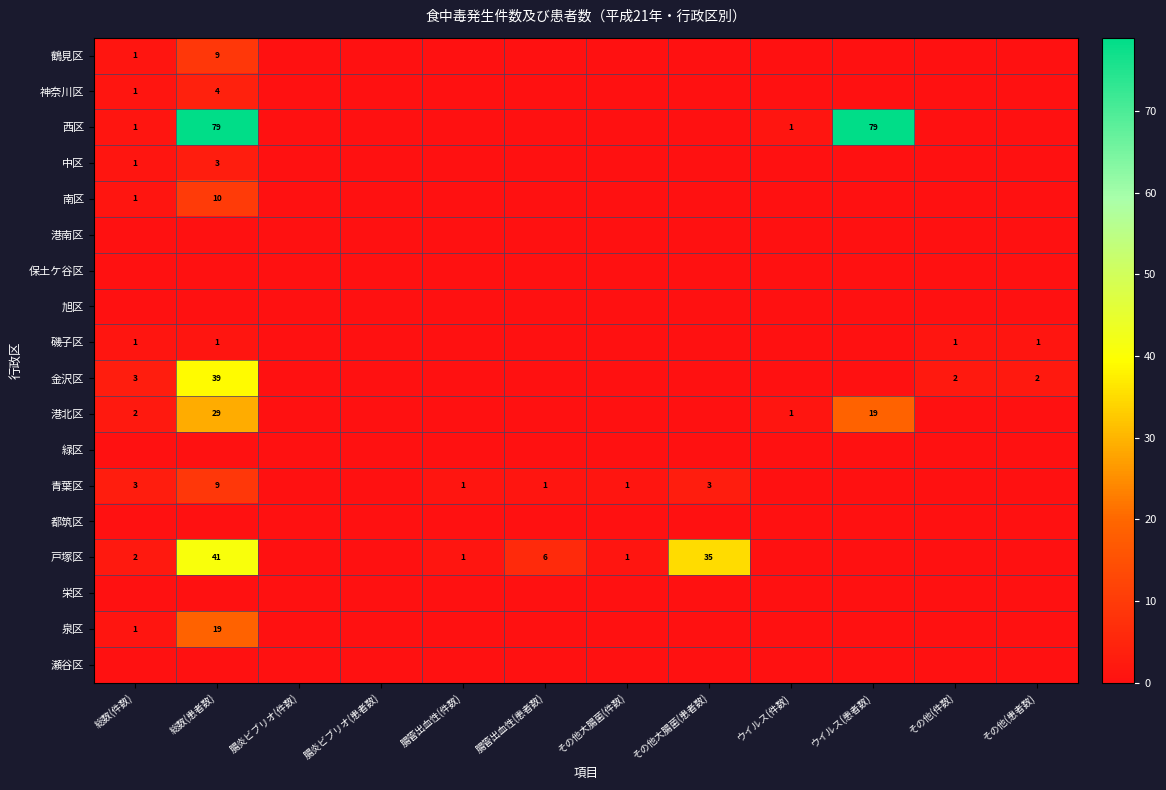

What is the difference between the highest and lowest values at その他(患者数)?

2